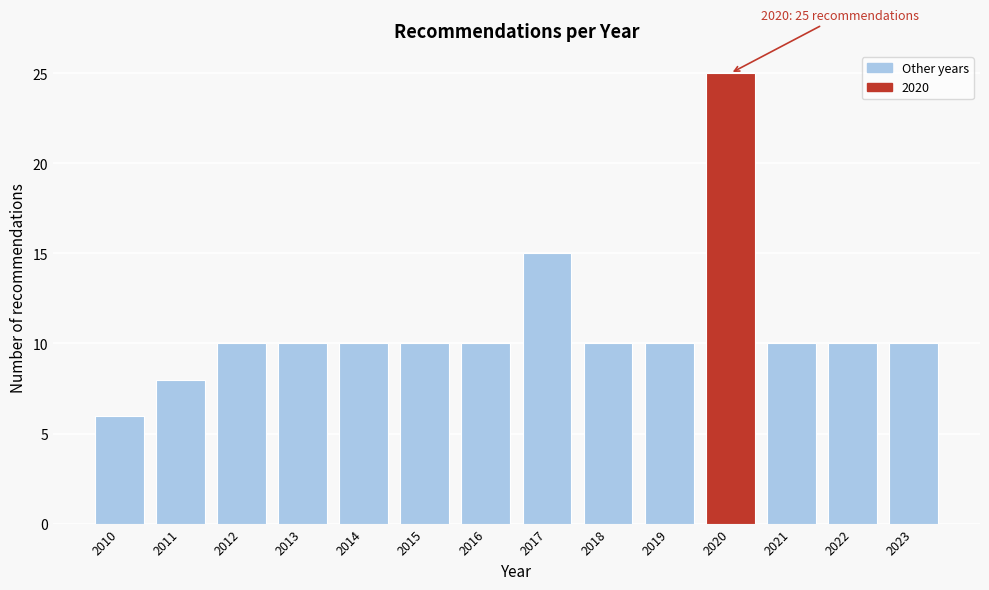

Reading left to right, list all the values displayed in this chart.

2010=6	2011=8	2012=10	2013=10	2014=10	2015=10	2016=10	2017=15	2018=10	2019=10	2020=25	2021=10	2022=10	2023=10